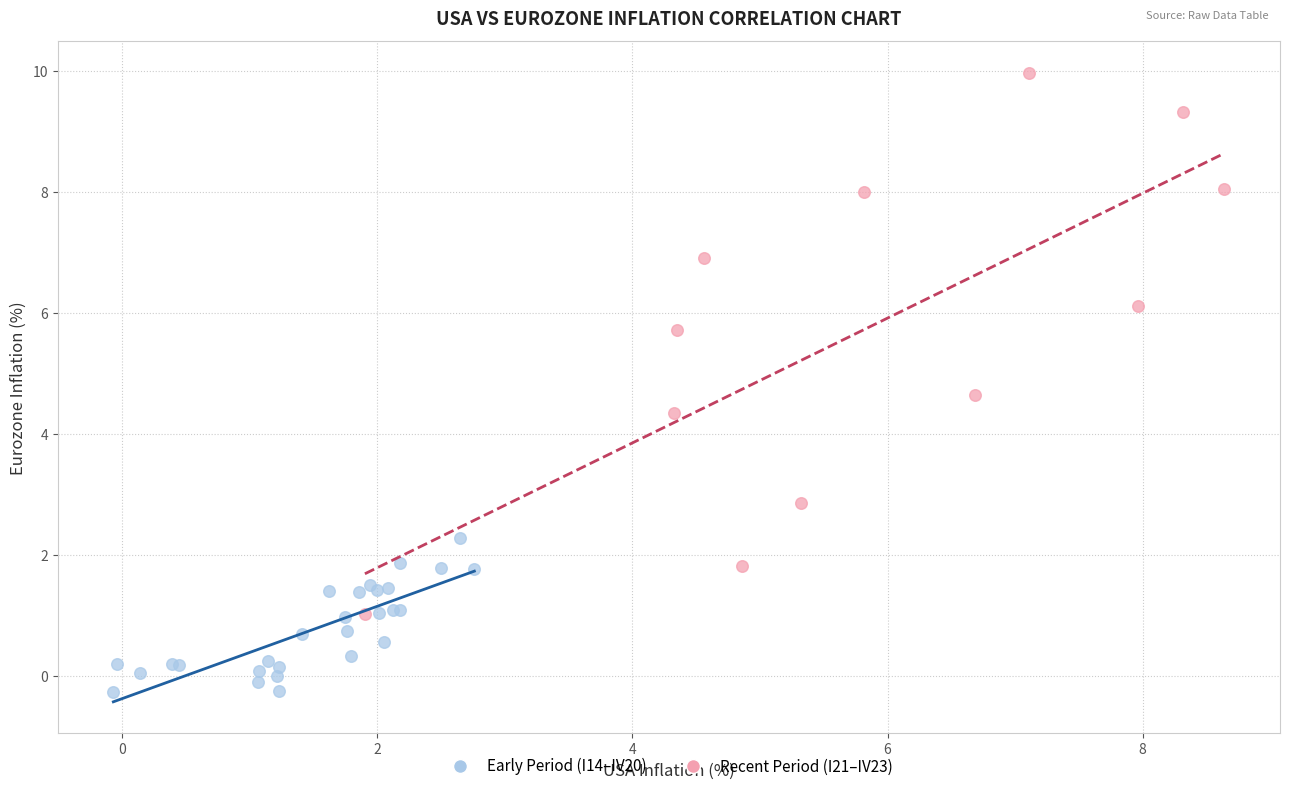

Which series reaches the maximum Y coordinate?

Recent Period (I21–IV23)